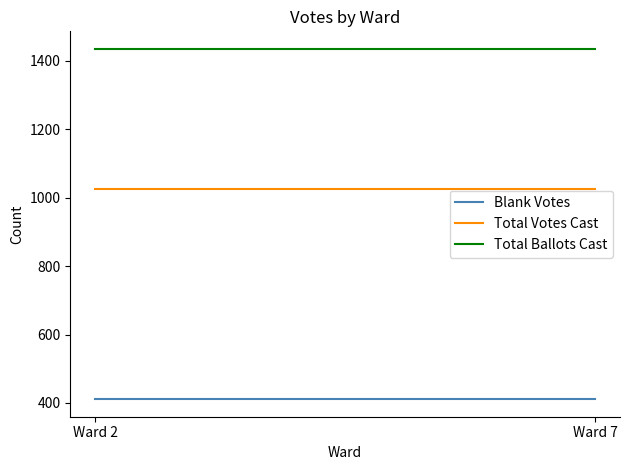

Read the Total Ballots Cast value at Ward 7.

1435